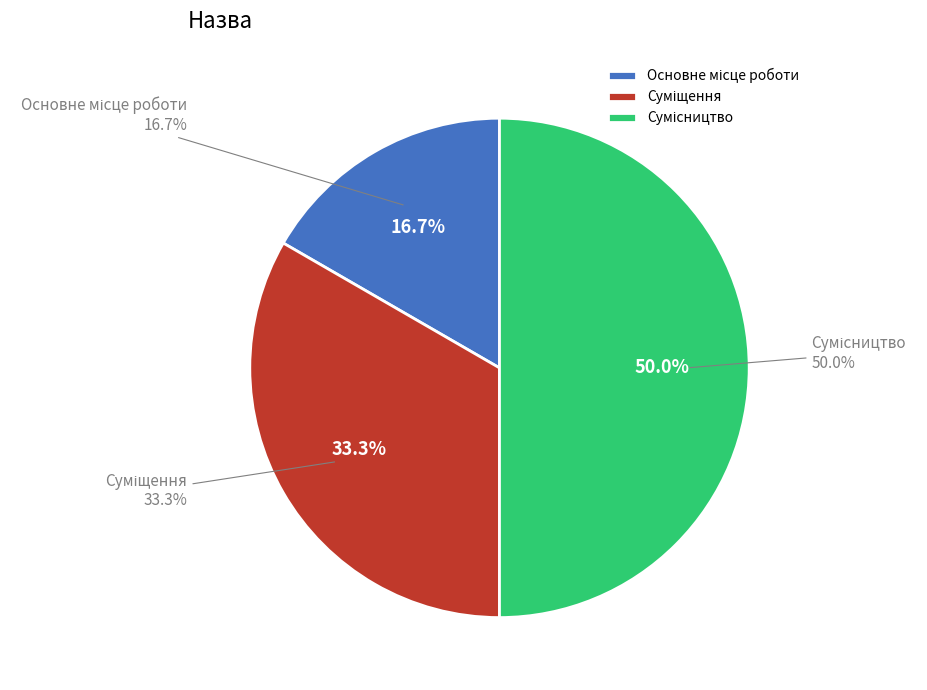

Approximately how many times larger is the value at Сумісництво compared to Суміщення?

1.5